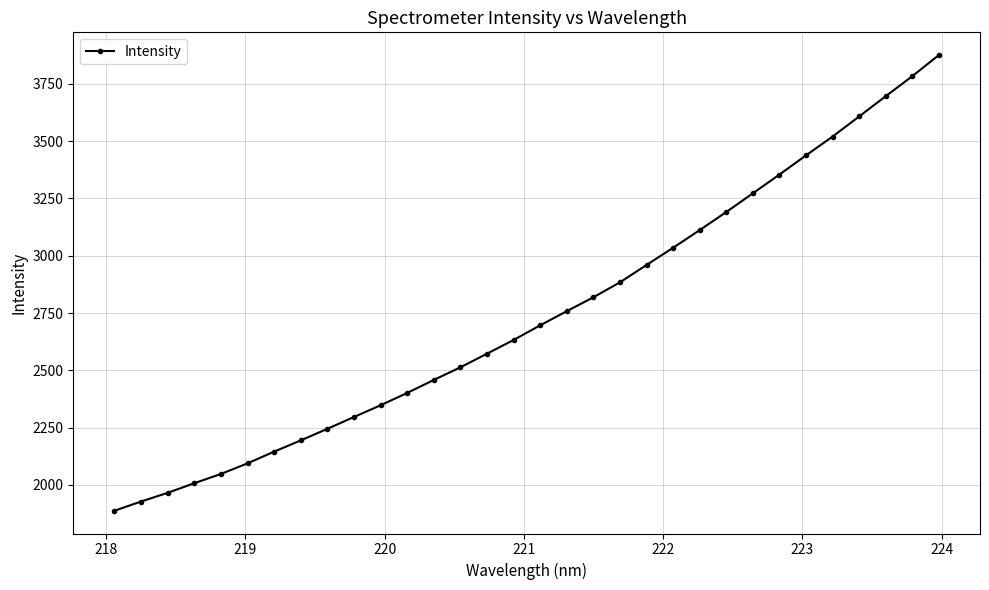

True or false: the data has more than 2 interior local peaks.

False